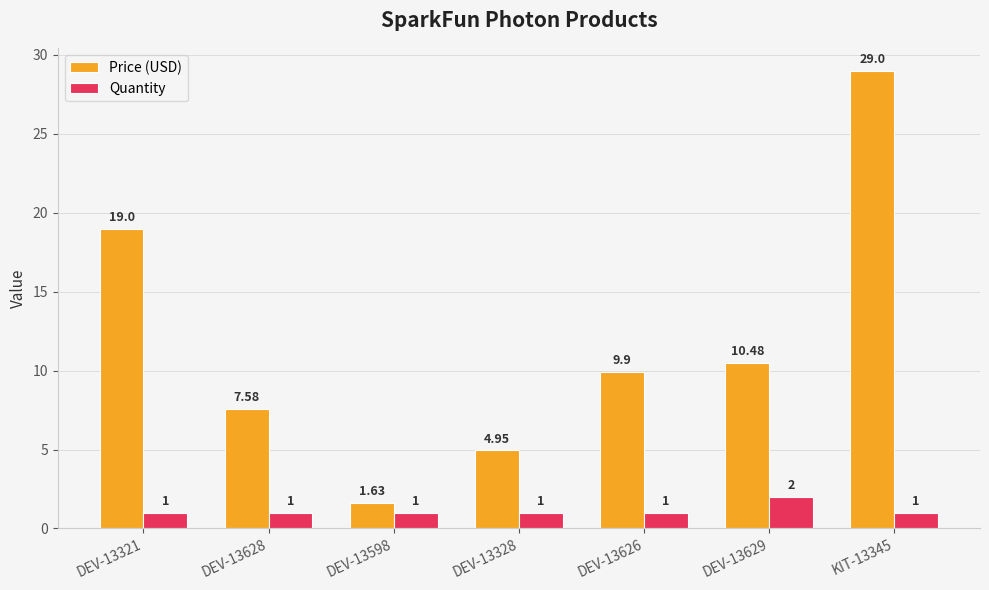

Rank the series at DEV-13628 from highest to lowest value.

Price (USD), Quantity